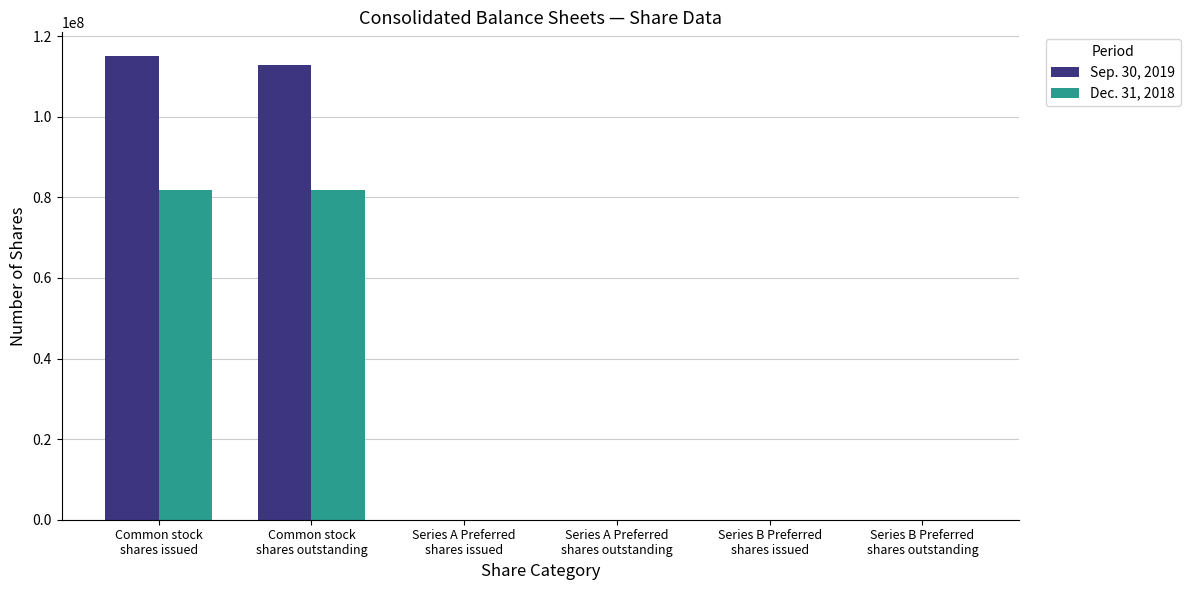

What is the maximum value shown in the chart?

115217115